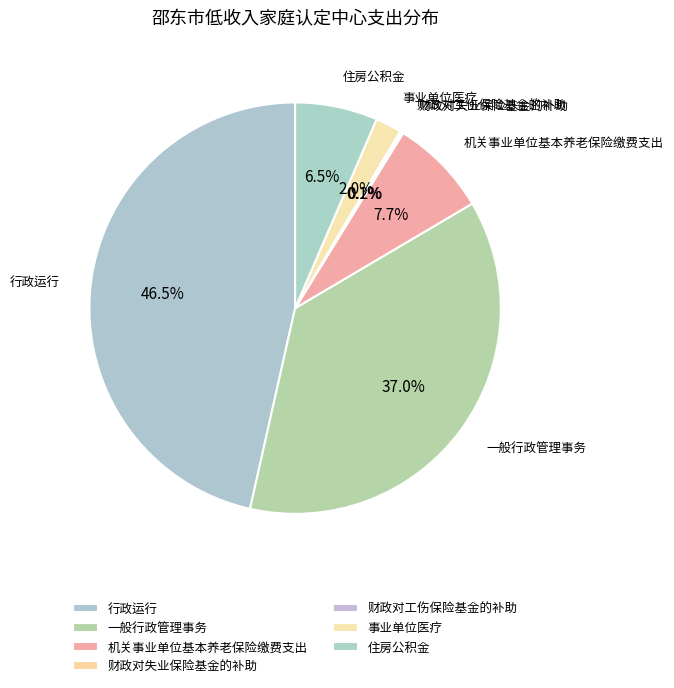

Is there any slice that represents more than half of the pie?

No